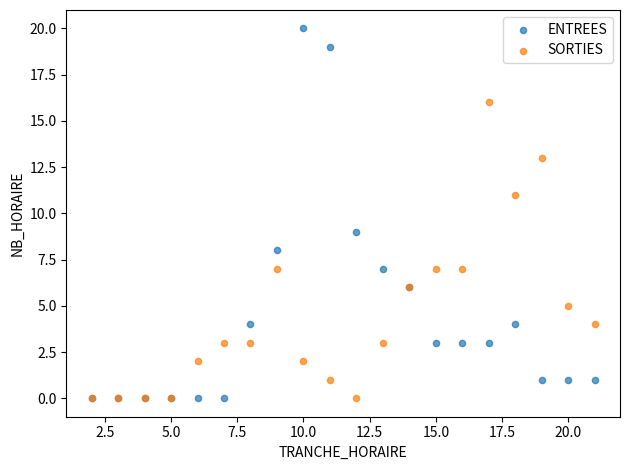

What are all the series names shown in the legend?

ENTREES, SORTIES